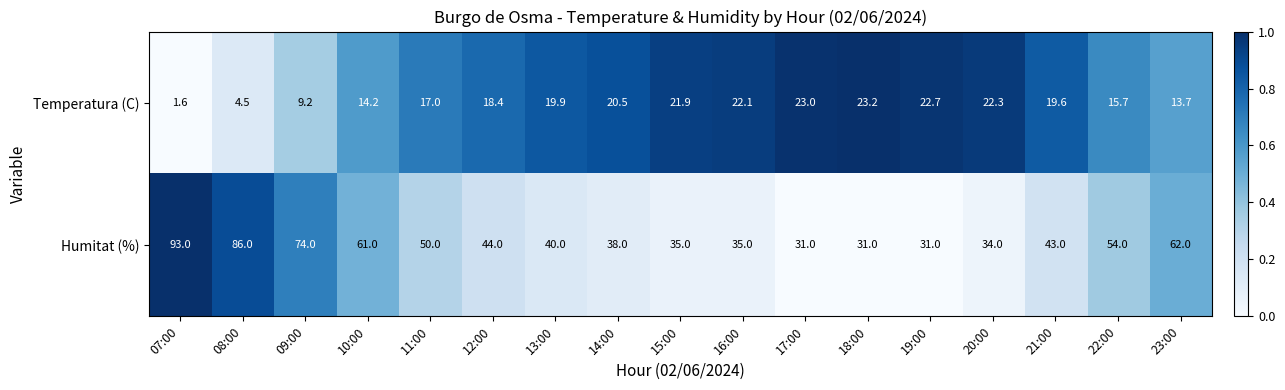

Which series has the largest range (max minus min)?

Humitat (%)